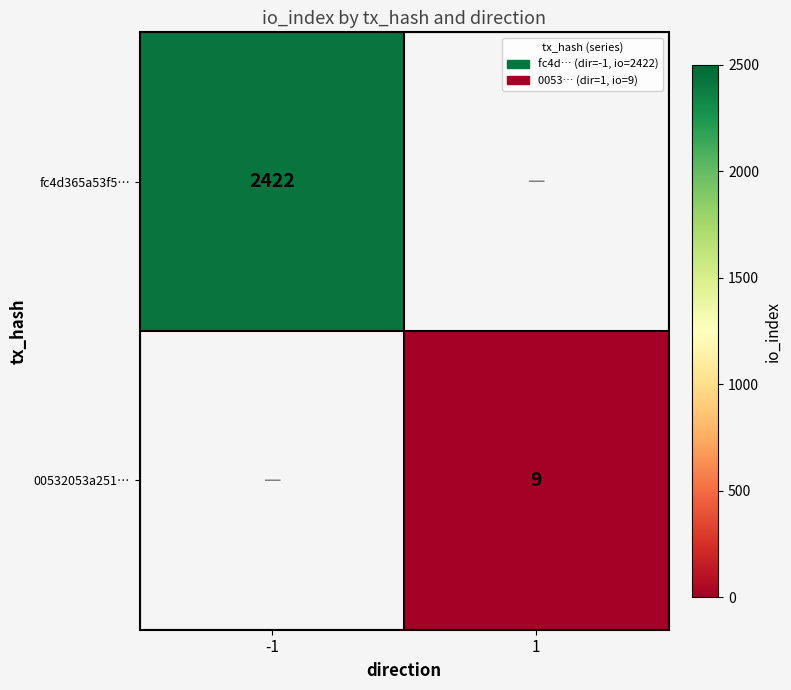

What is the minimum value shown in the chart?

9.0